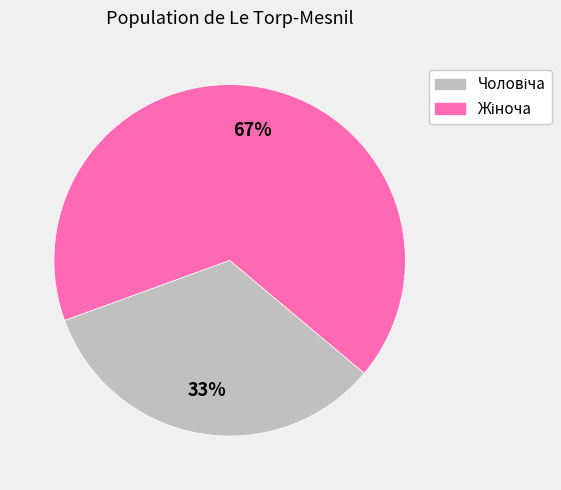

To the nearest percent, what is the average slice percentage?

50%